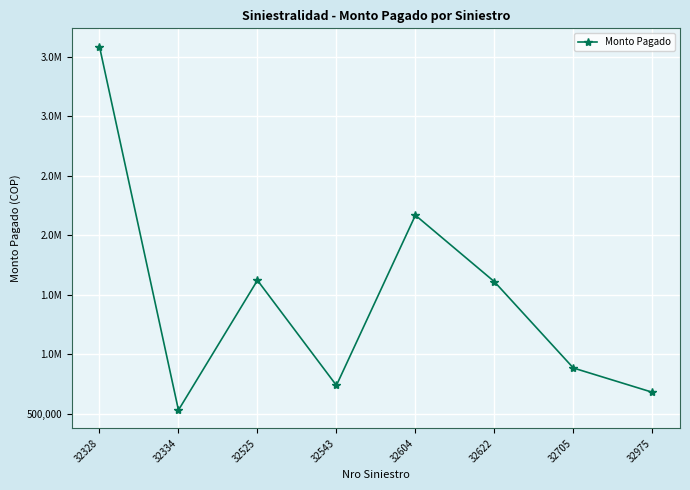

What is the average value?

1478247